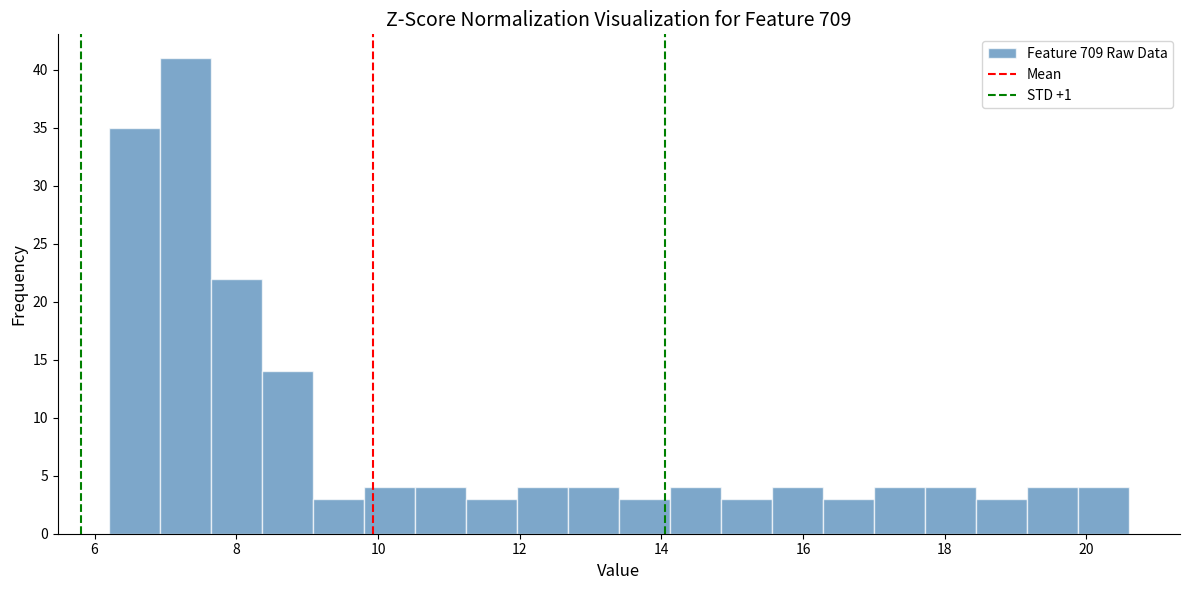

Read against the x-axis, roughly where is the centre of the tallest bar?

7.2